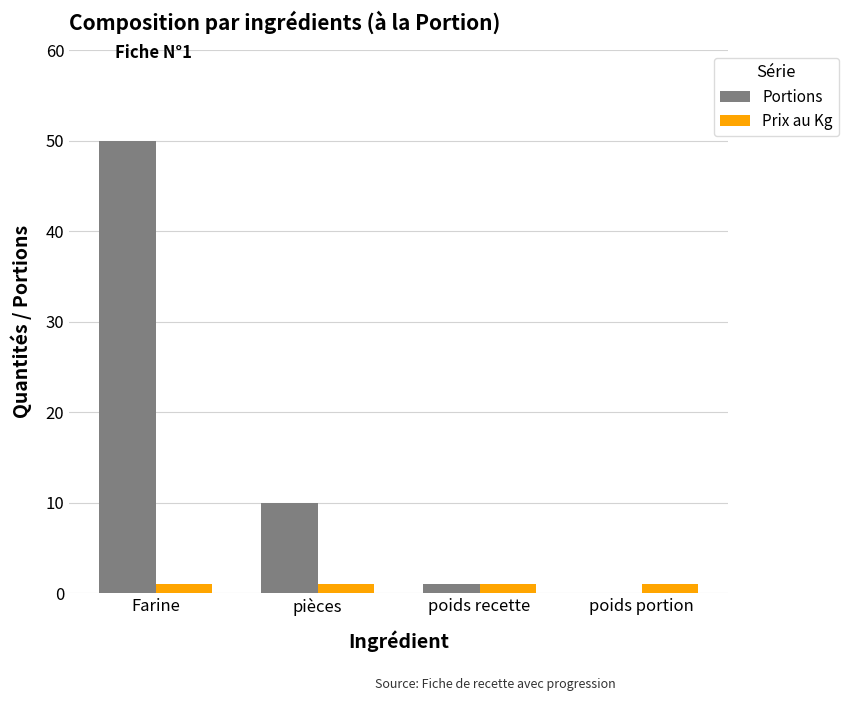

How many groups of bars are there?

4